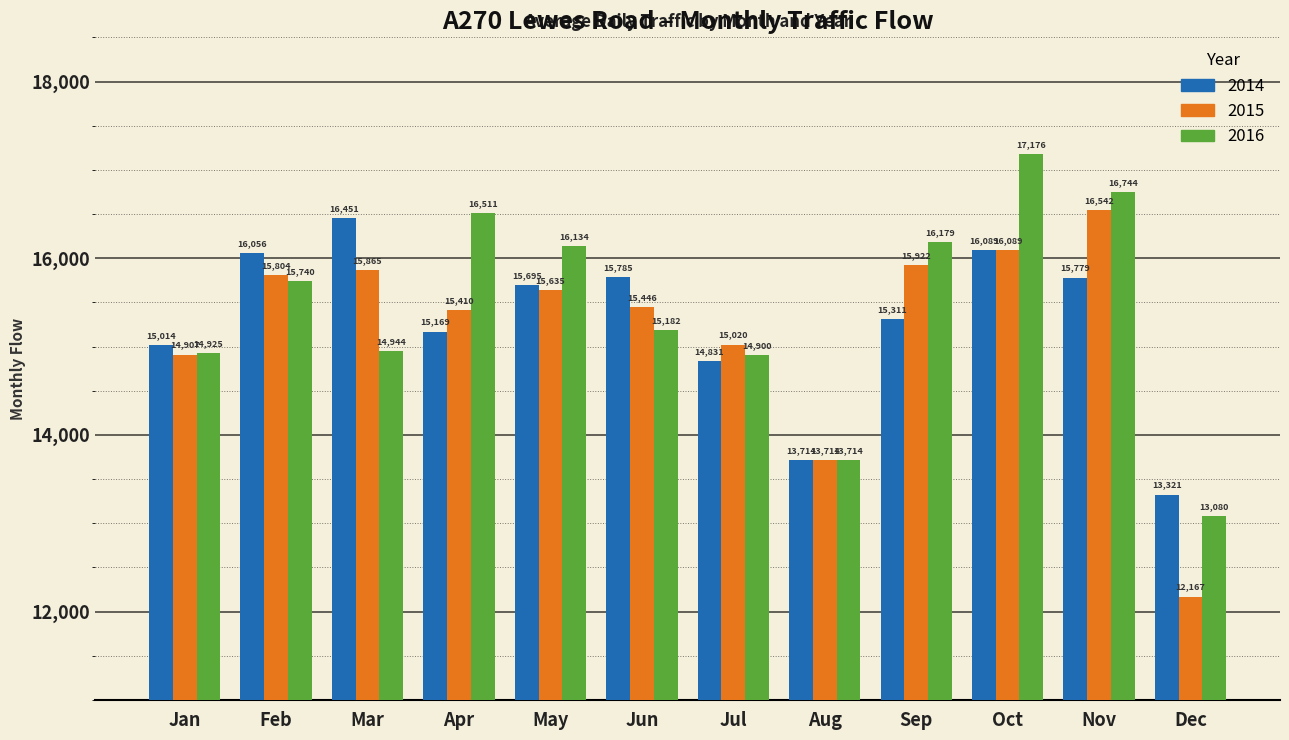

The 2014 series shows 15014 at Jan. True or false?

True